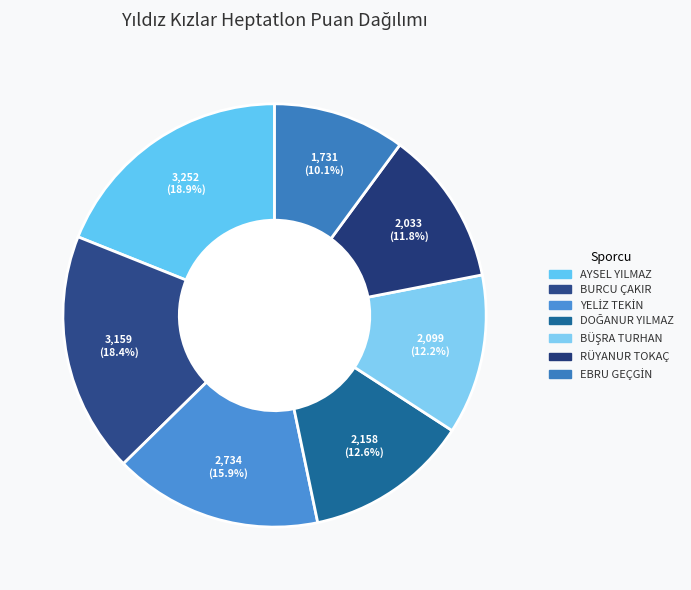

To the nearest percent, what percentage of the pie is BURCU ÇAKIR?

18%